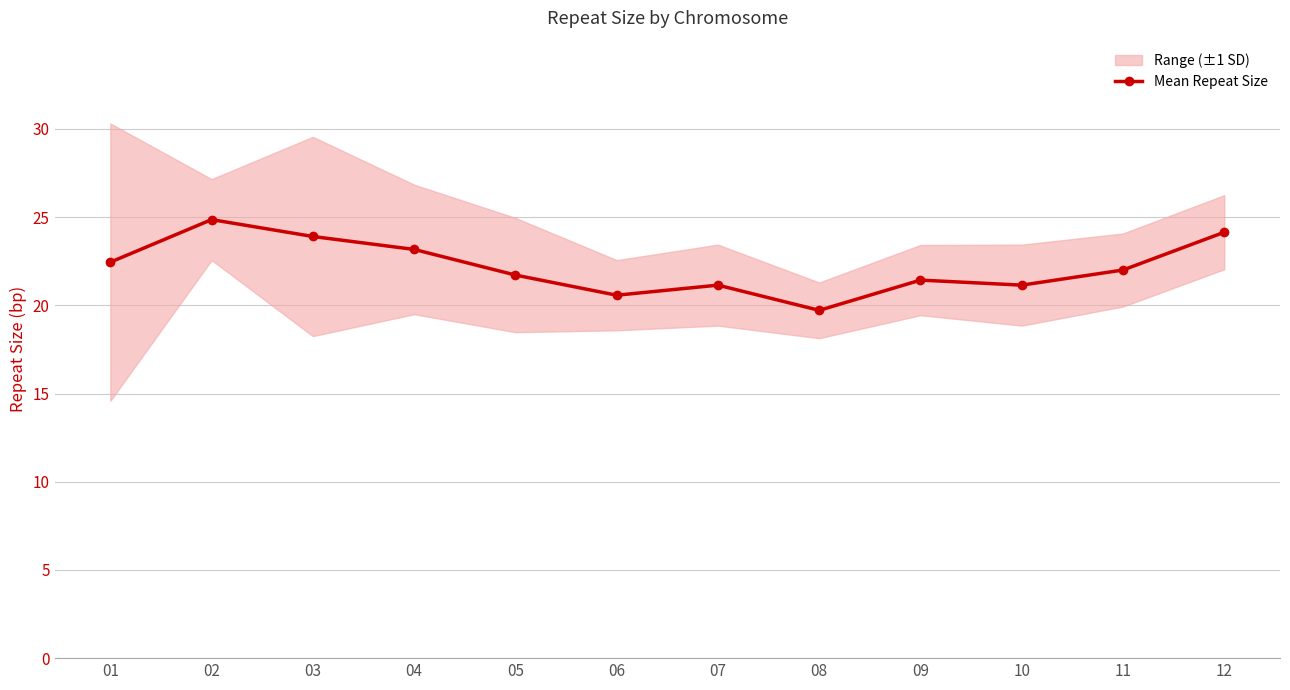

Read the value at 08.

19.7